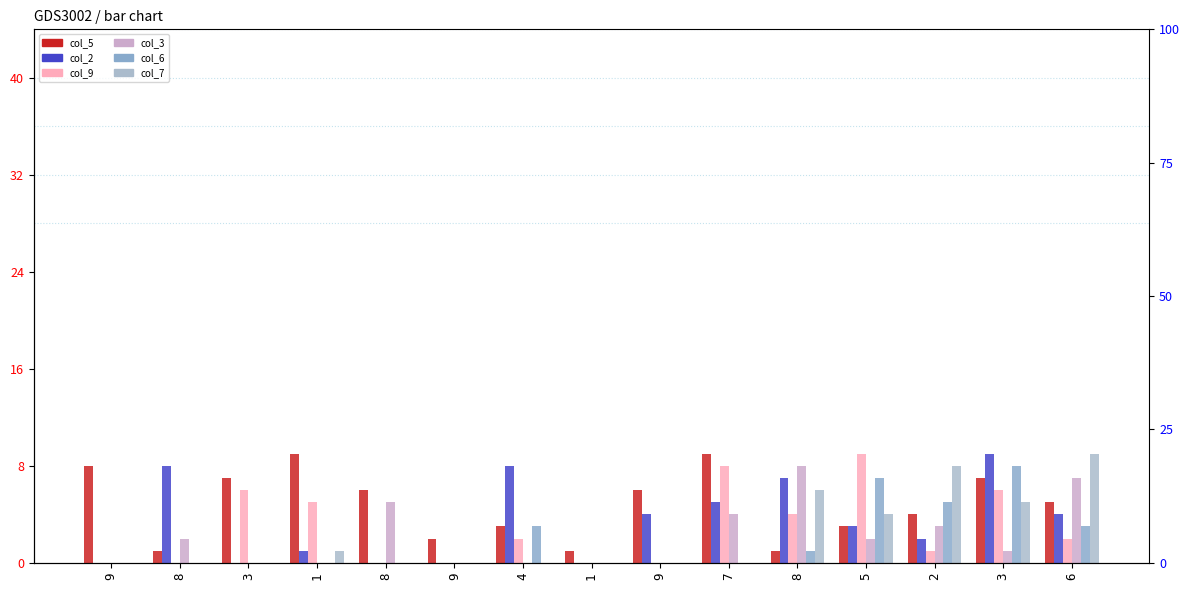

At how many categories does at least one series exceed 5?

13